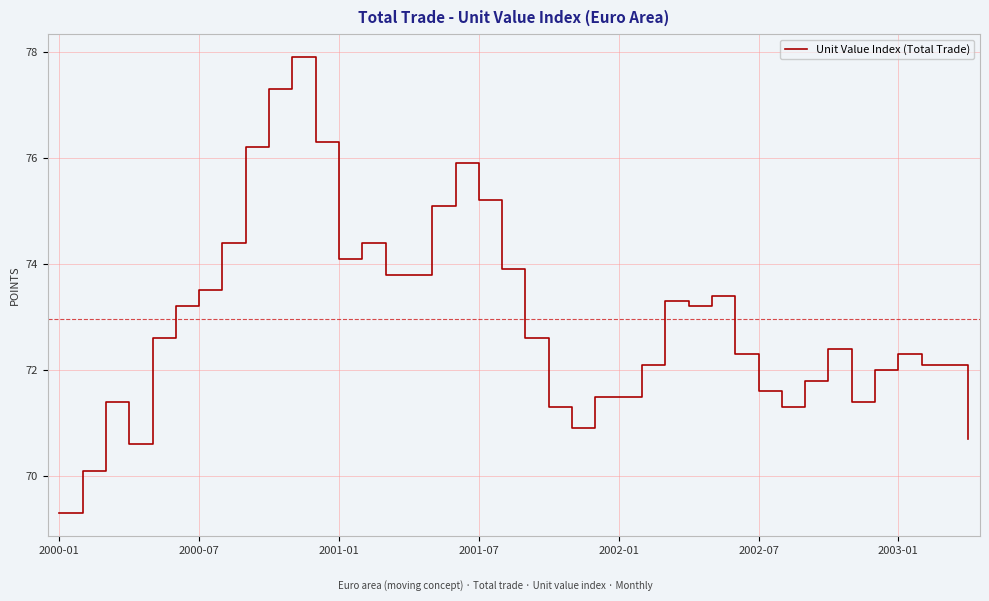

What is the smallest value displayed?

69.3